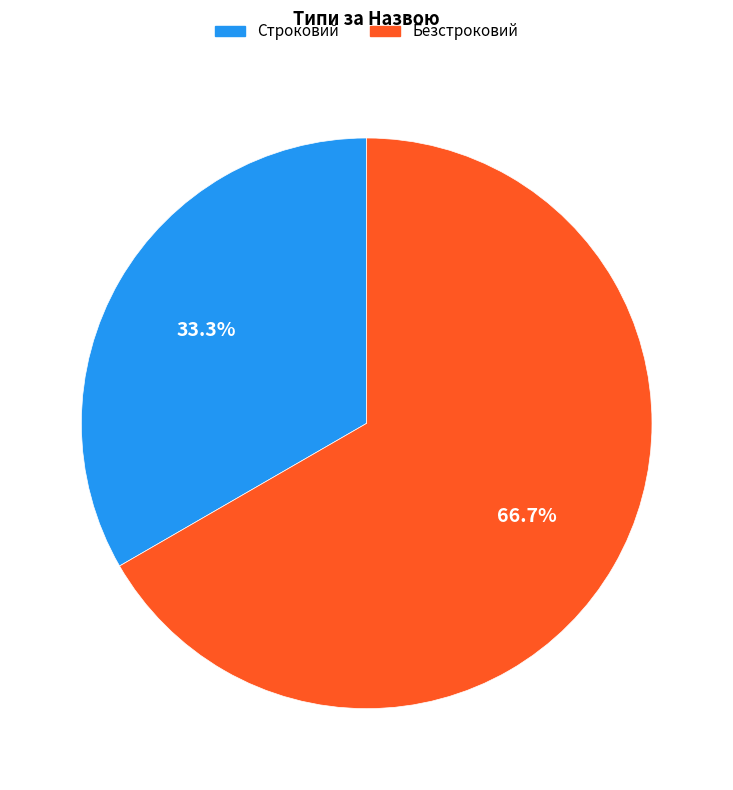

The Строковий slice represents 45% of the pie. True or false?

False